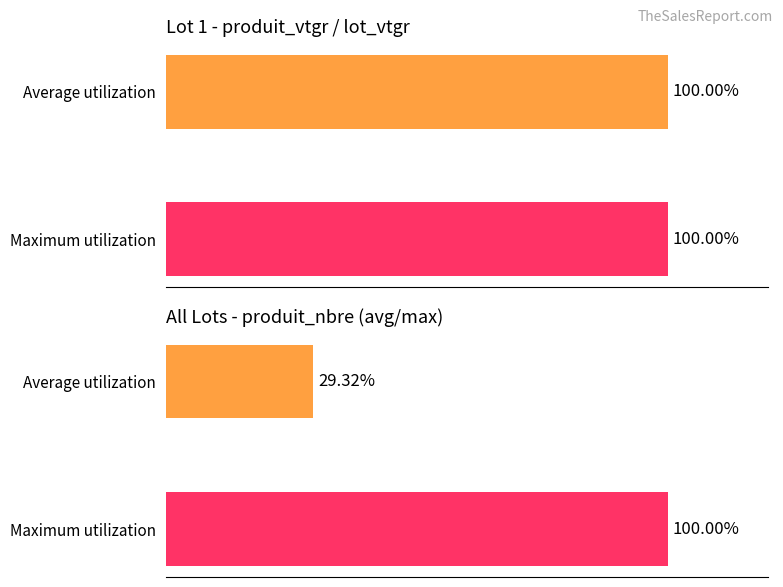

How many categories are shown in the chart?

2